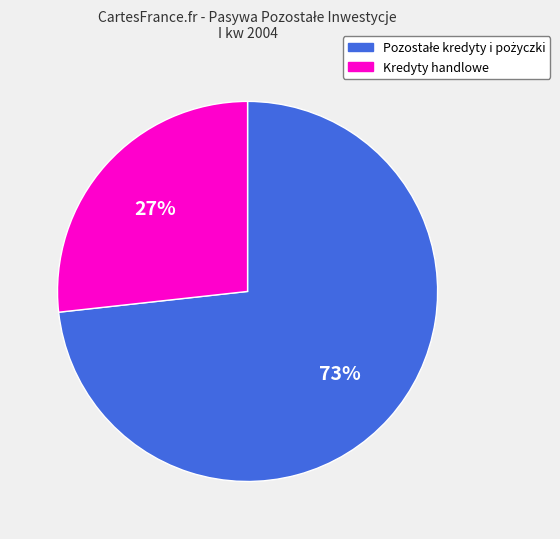

How many segments does this pie chart have?

2